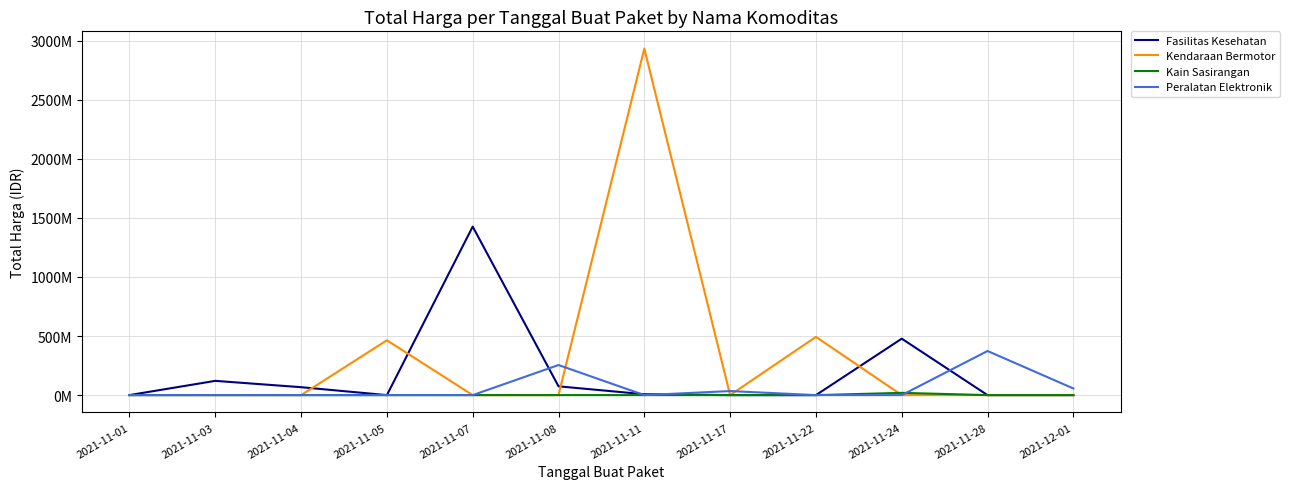

List the series in order of their overall mean, lowest first.

Kain Sasirangan, Peralatan Elektronik, Fasilitas Kesehatan, Kendaraan Bermotor